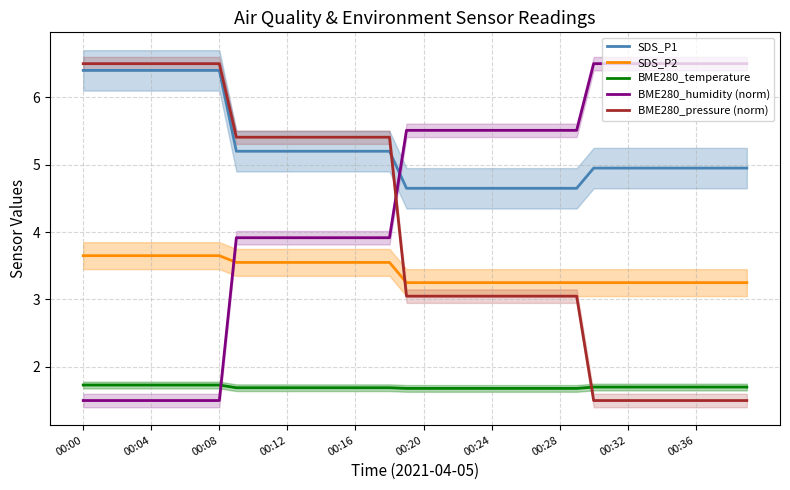

True or false: SDS_P1 has a value of 4.4 at 00:08.

False